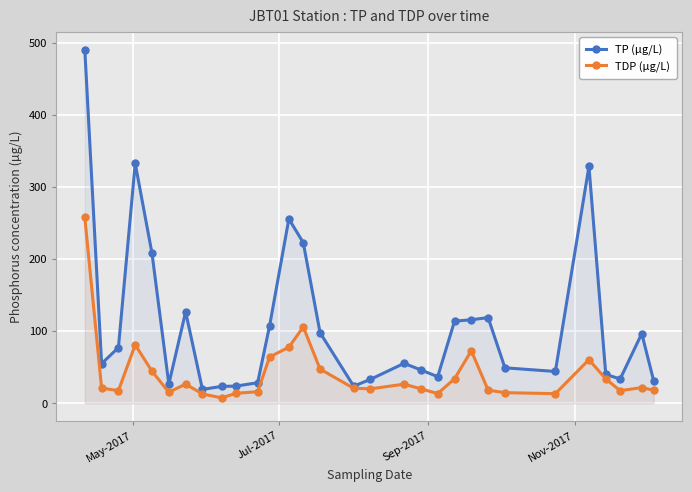

What is the value of the TDP (µg/L) point at the 13th from the left?

77.9